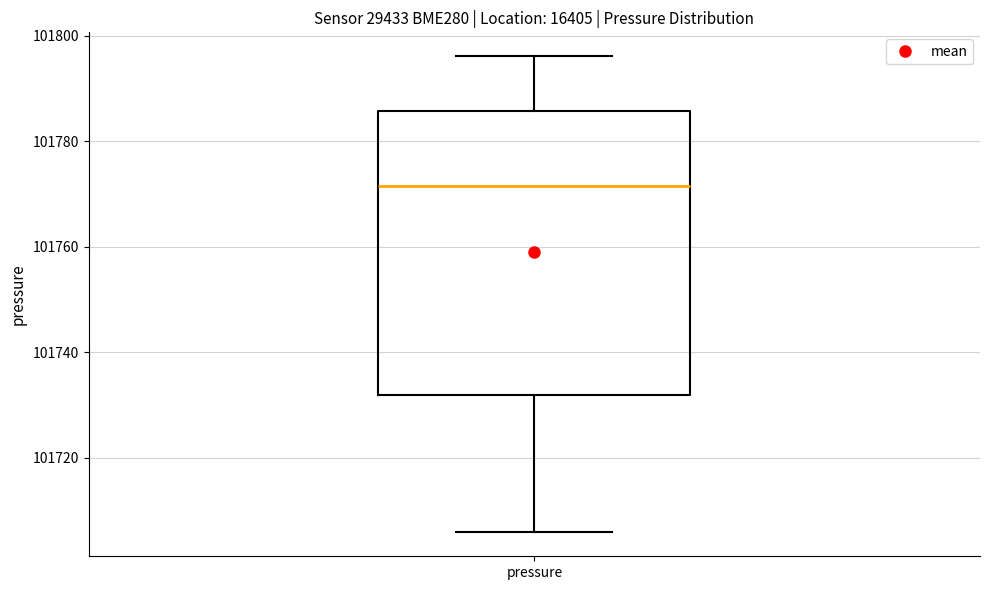

Transcribe this box plot: give where the median line is, the range the box spans, and where the two whiskers end, as read against the y-axis. The values are not printed on the chart, so give them approximately, as read against the axis.

median 101772, box 101732 to 101786, whiskers 101706 to 101796